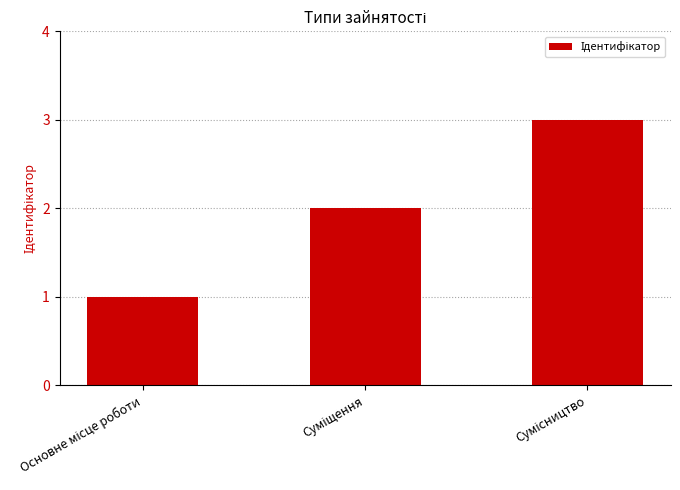

Count the number of categories in the chart.

3